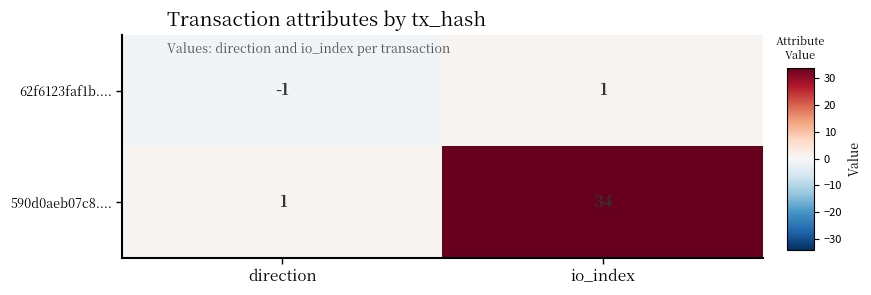

What is the greatest value displayed?

34